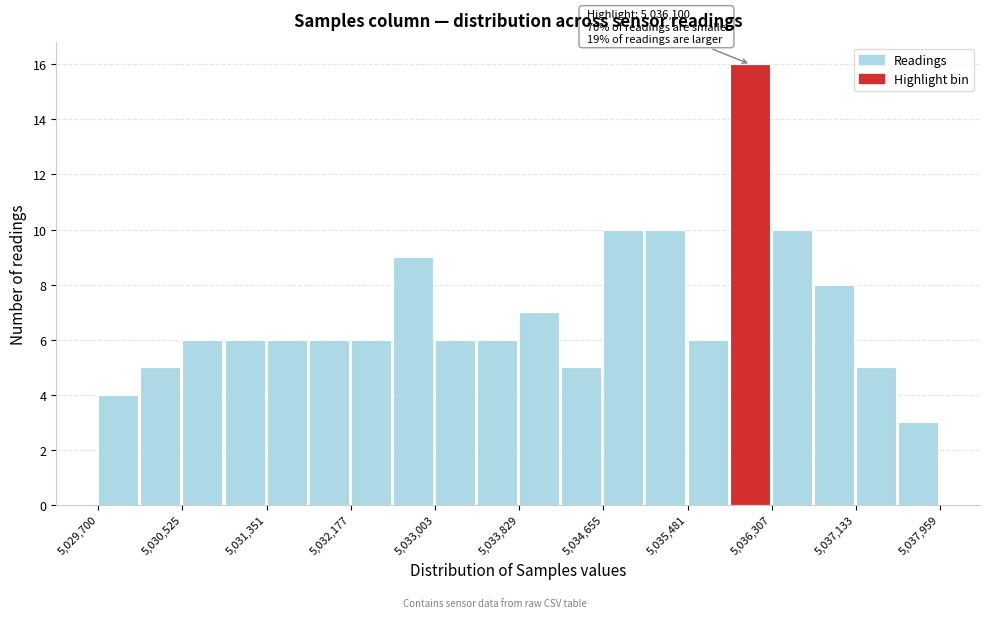

Over which range of the x-axis is the bar tallest?

5035900 to 5036300